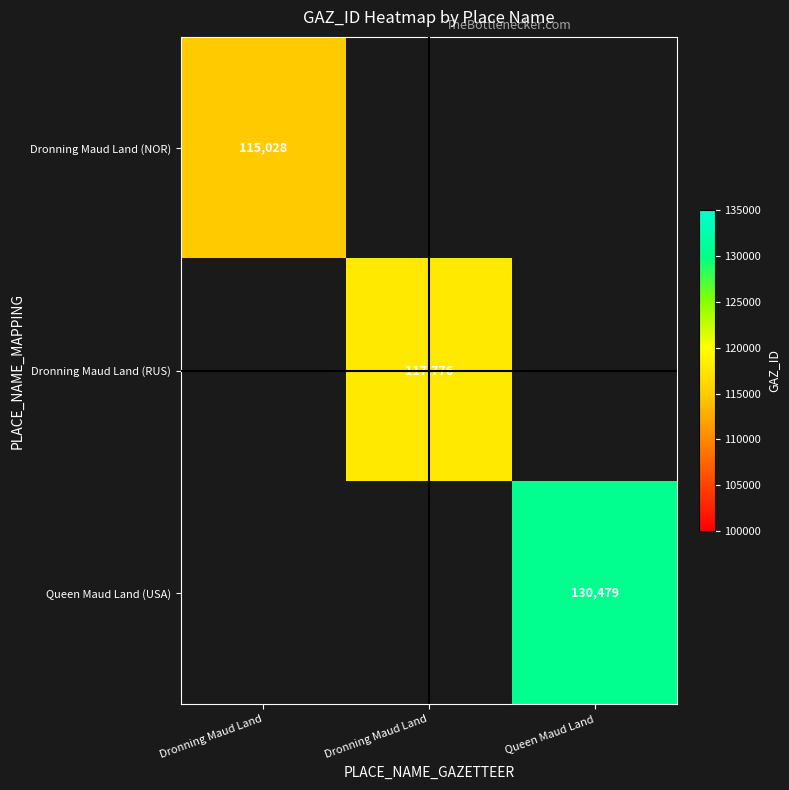

Rank the series by their maximum value, from lowest to highest.

Dronning Maud Land (NOR), Dronning Maud Land (RUS), Queen Maud Land (USA)